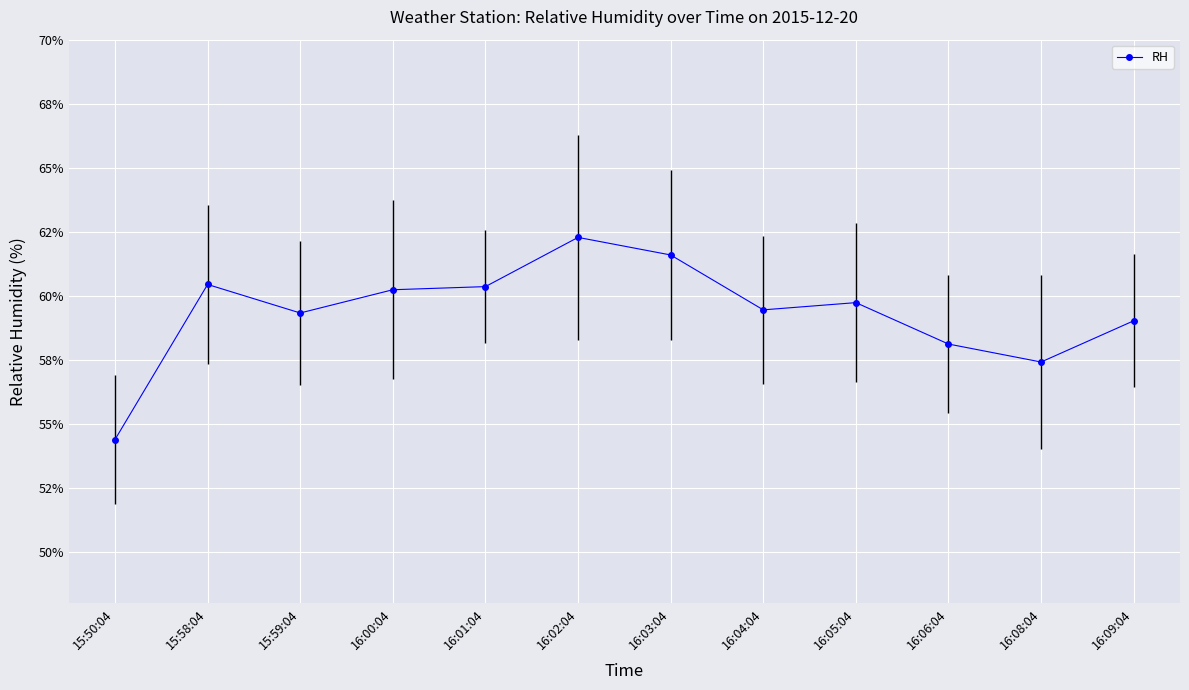

At which category does the data reach its first local peak?

15:58:04